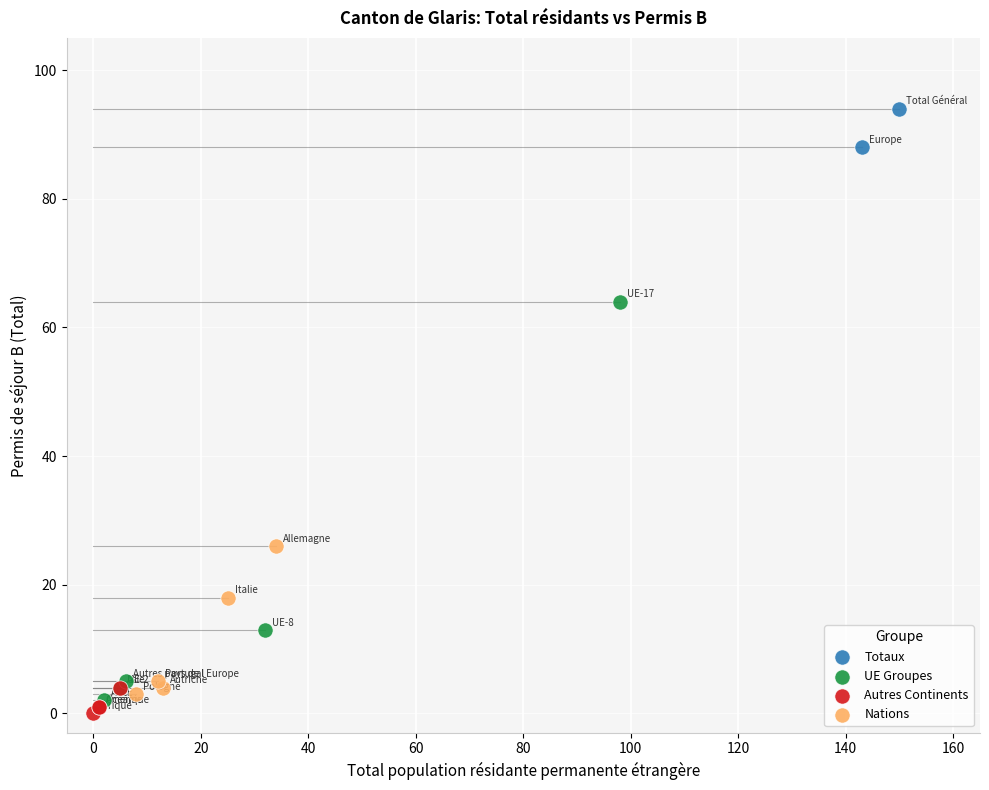

Which series reaches the minimum Y coordinate?

Autres Continents